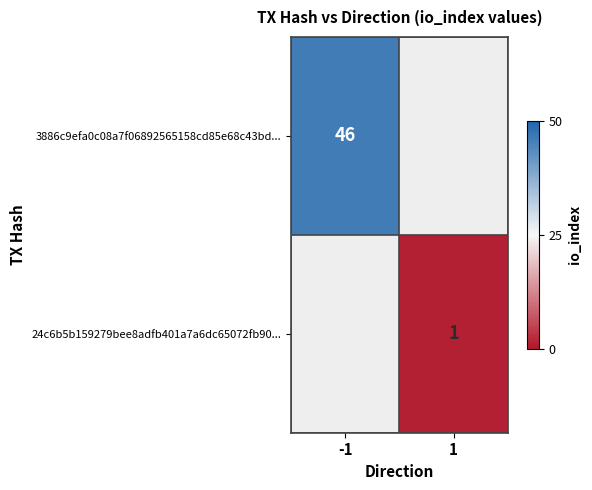

True or false: 3886c9efa0c08a7f06892565158cd85e68c43bd... has a value of 46 at -1.

True